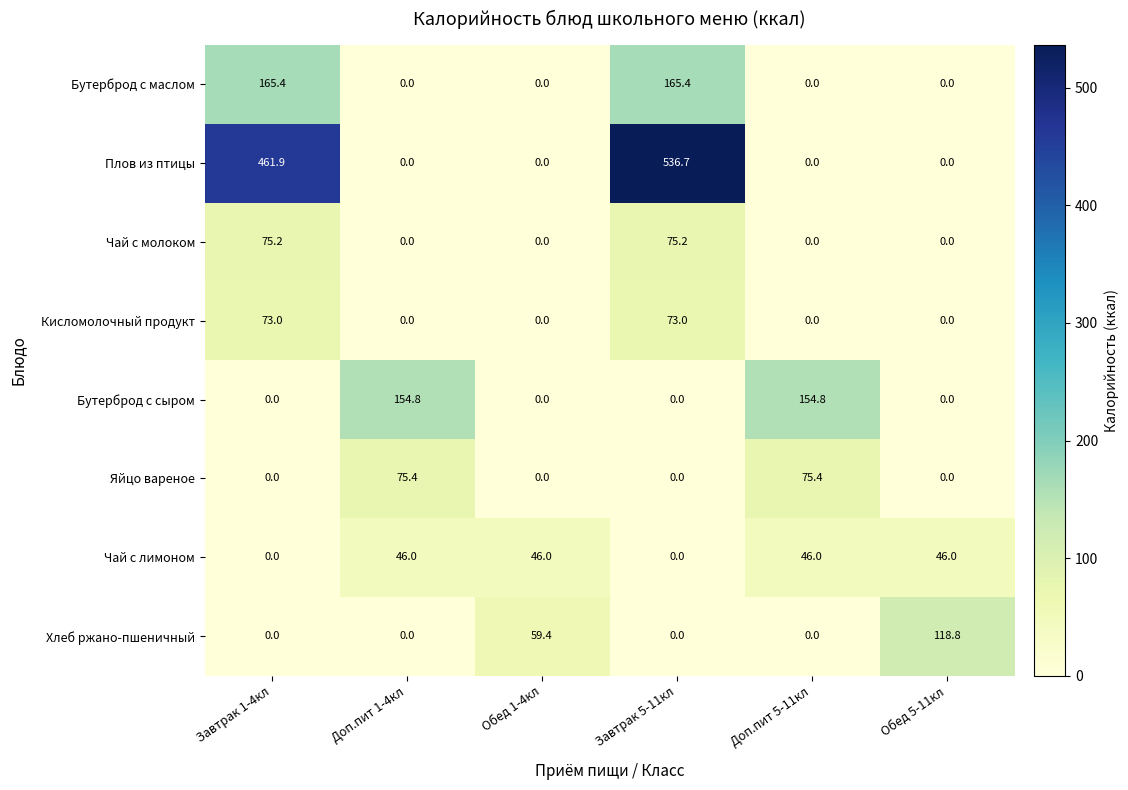

Count the number of data series in this chart.

8